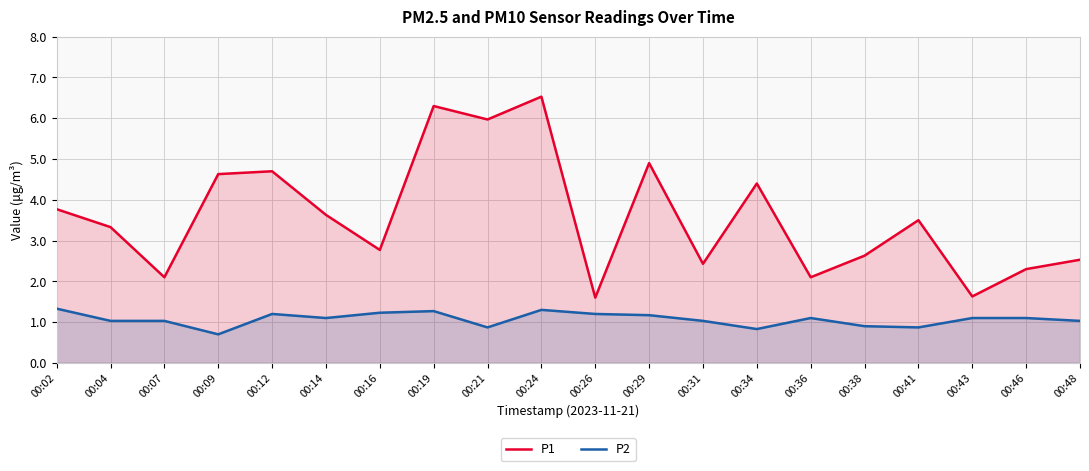

How many interior local peaks does the P1 series have?

6